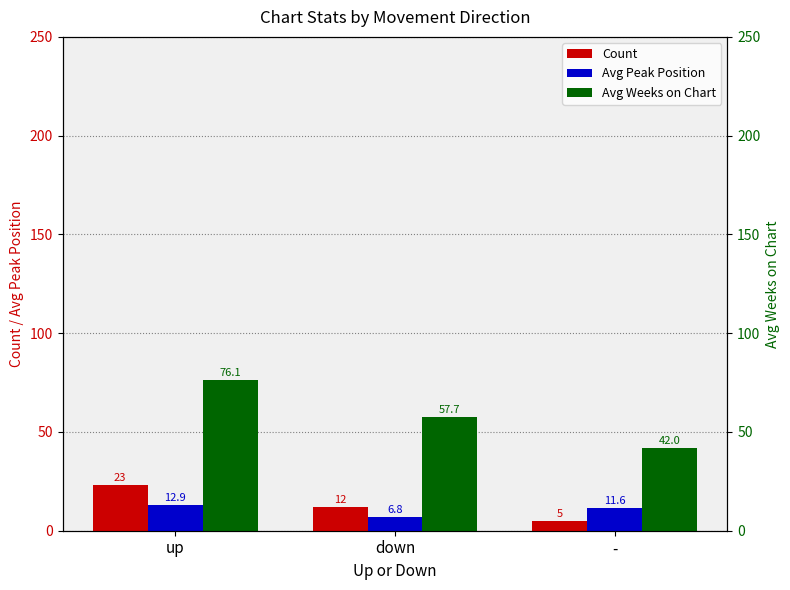

Between up and -, which is larger?

up